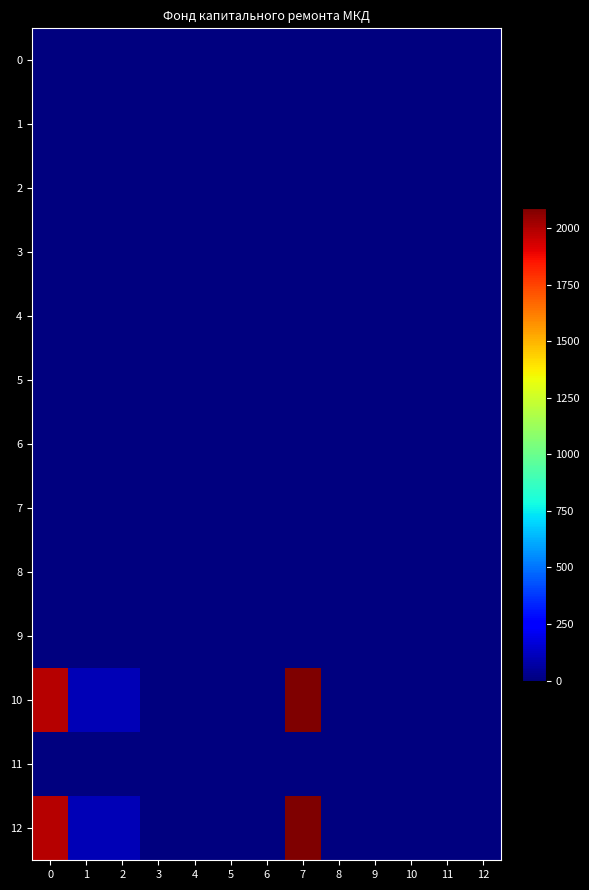

Reading left to right, transcribe all the data shown in this chart.

0: 0=0.0	1=0.0	2=0.0	3=0.0	4=0.0	5=0.0	6=0.0	7=0.0	8=0.0	9=0.0	10=0.0	11=0.0	12=0.0
1: 0=0.0	1=0.0	2=0.0	3=0.0	4=0.0	5=0.0	6=0.0	7=0.0	8=0.0	9=0.0	10=0.0	11=0.0	12=0.0
2: 0=0.0	1=0.0	2=0.0	3=0.0	4=0.0	5=0.0	6=0.0	7=0.0	8=0.0	9=0.0	10=0.0	11=0.0	12=0.0
3: 0=0.0	1=0.0	2=0.0	3=0.0	4=0.0	5=0.0	6=0.0	7=0.0	8=0.0	9=0.0	10=0.0	11=0.0	12=0.0
4: 0=0.0	1=0.0	2=0.0	3=0.0	4=0.0	5=0.0	6=0.0	7=0.0	8=0.0	9=0.0	10=0.0	11=0.0	12=0.0
5: 0=0.0	1=0.0	2=0.0	3=0.0	4=0.0	5=0.0	6=0.0	7=0.0	8=0.0	9=0.0	10=0.0	11=0.0	12=0.0
6: 0=0.0	1=0.0	2=0.0	3=0.0	4=0.0	5=0.0	6=0.0	7=0.0	8=0.0	9=0.0	10=0.0	11=0.0	12=0.0
7: 0=0.0	1=0.0	2=0.0	3=0.0	4=0.0	5=0.0	6=0.0	7=0.0	8=0.0	9=0.0	10=0.0	11=0.0	12=0.0
8: 0=0.0	1=0.0	2=0.0	3=0.0	4=0.0	5=0.0	6=0.0	7=0.0	8=0.0	9=0.0	10=0.0	11=0.0	12=0.0
9: 0=0.0	1=0.0	2=0.0	3=0.0	4=0.0	5=0.0	6=0.0	7=0.0	8=0.0	9=0.0	10=0.0	11=0.0	12=0.0
10: 0=1985.1	1=103.3	2=101.6	3=1.7	4=0.0	5=0.0	6=0.0	7=2088.4	8=0.0	9=0.0	10=0.0	11=0.0	12=0.0
11: 0=0.0	1=0.0	2=0.0	3=0.0	4=0.0	5=0.0	6=0.0	7=0.0	8=0.0	9=0.0	10=0.0	11=0.0	12=0.0
12: 0=1985.1	1=103.3	2=101.6	3=1.7	4=0.0	5=0.0	6=0.0	7=2088.4	8=0.0	9=0.0	10=0.0	11=0.0	12=0.0